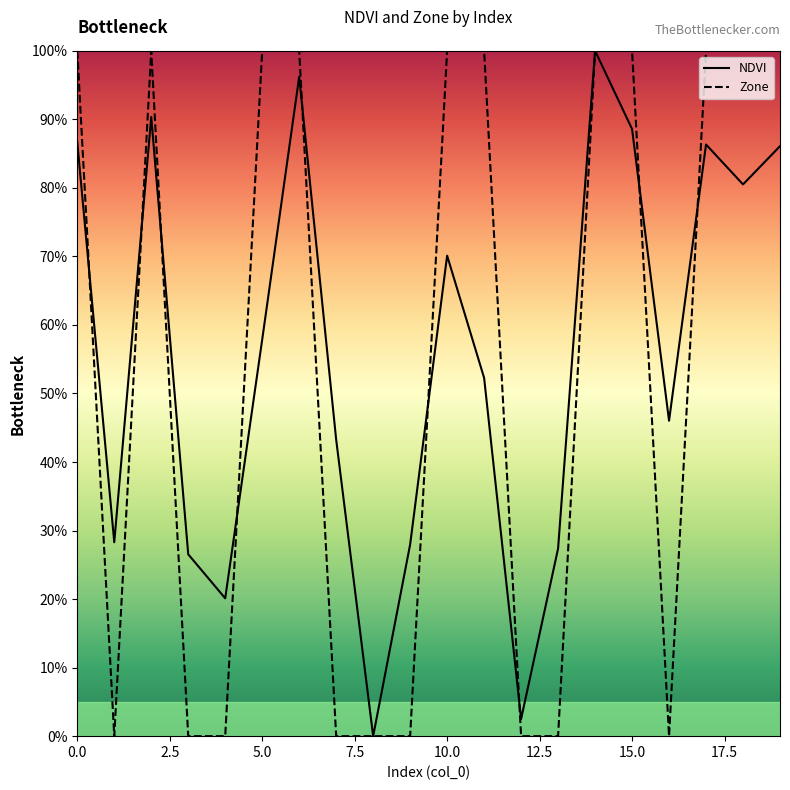

Is it true that NDVI equals 70.1 at 10.0?

True